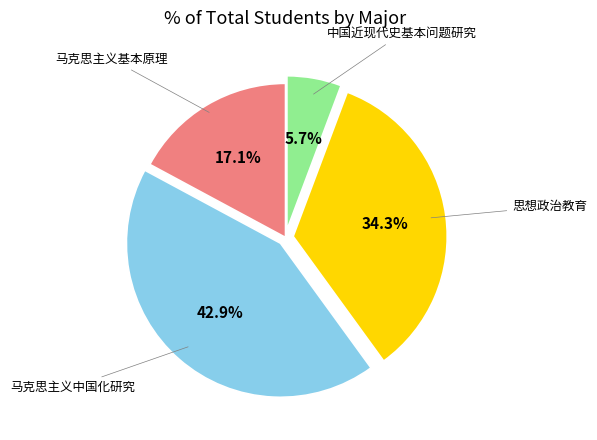

How many segments does this pie chart have?

4